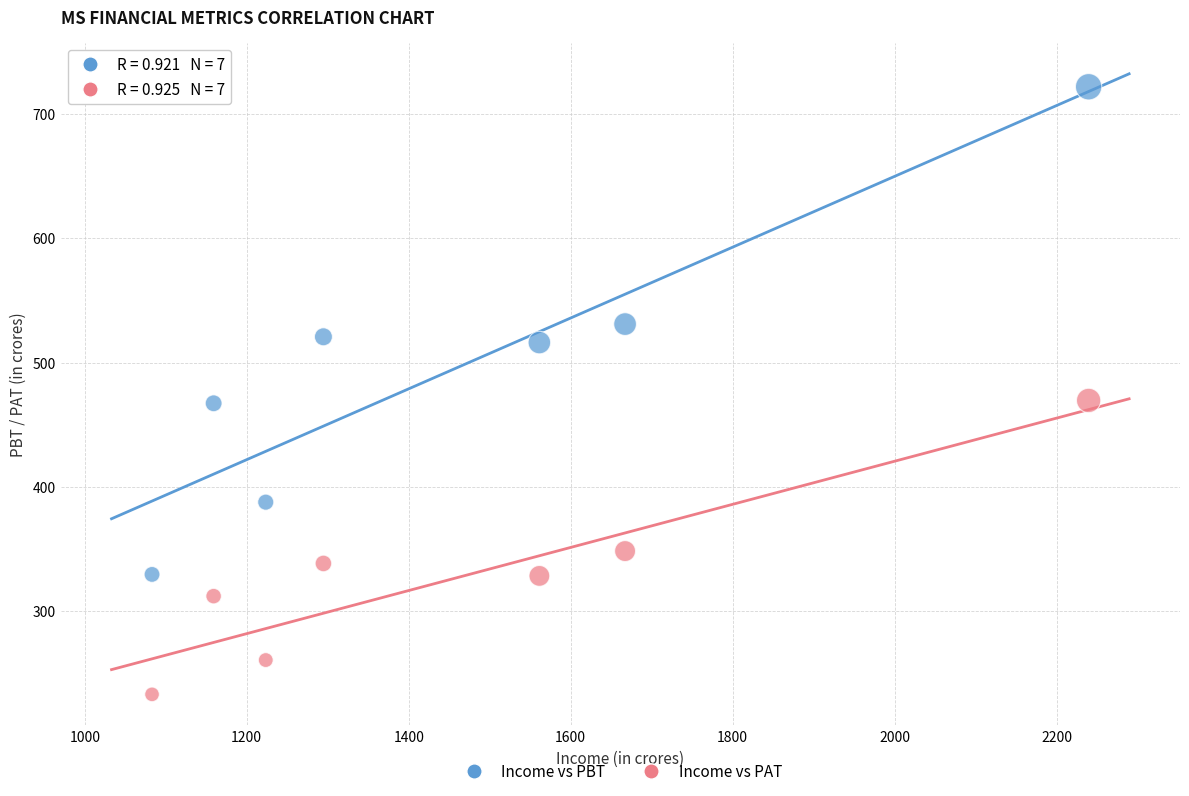

Across all data points, what is the range of X values (max minus min)?

1156.6